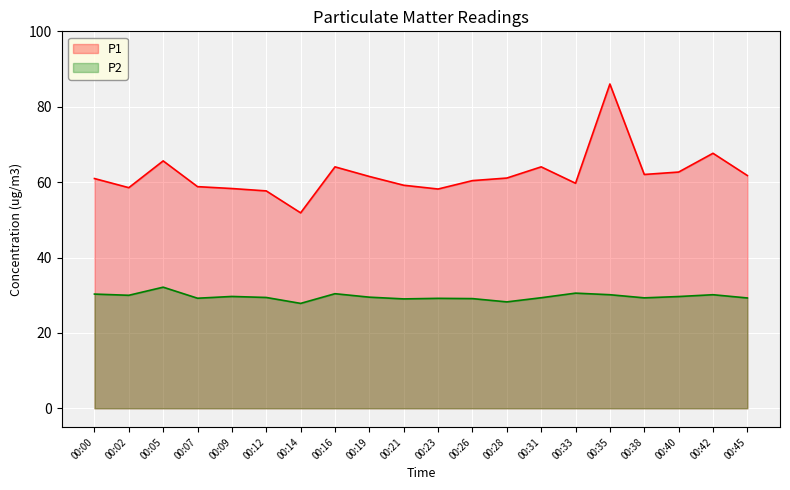

True or false: P1 has a value of 34.4 at 00:31.

False